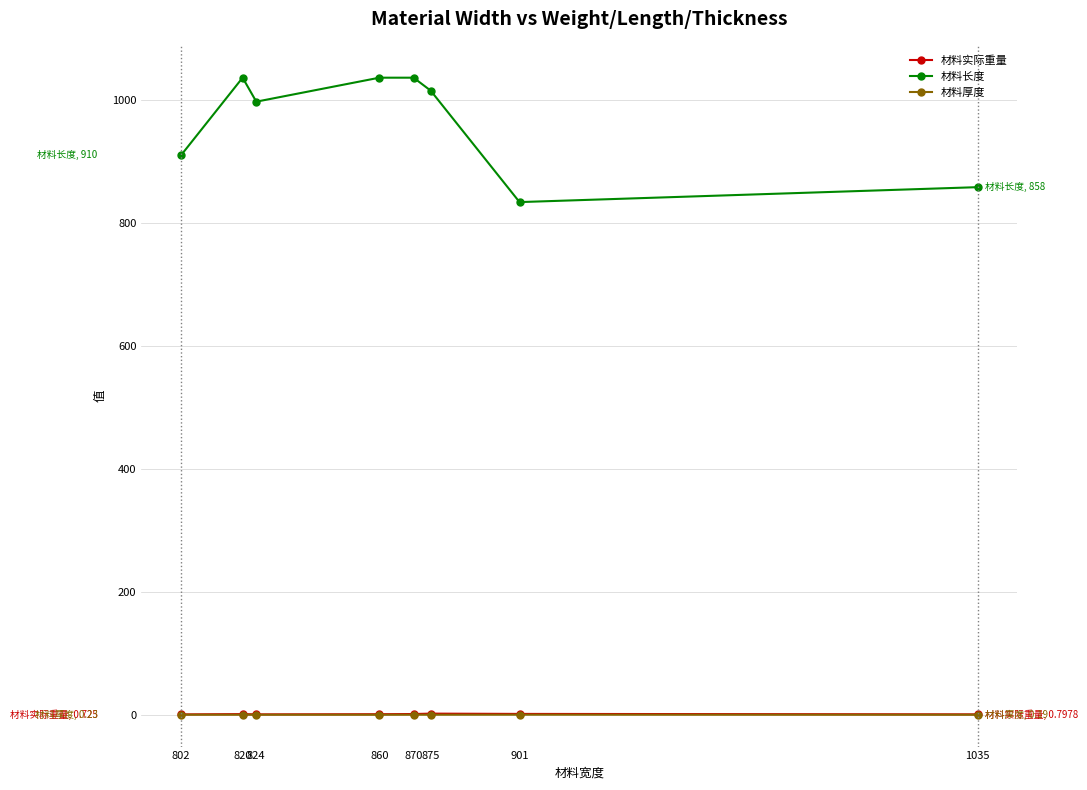

What is the difference between the highest and lowest values at 820?

1035.8